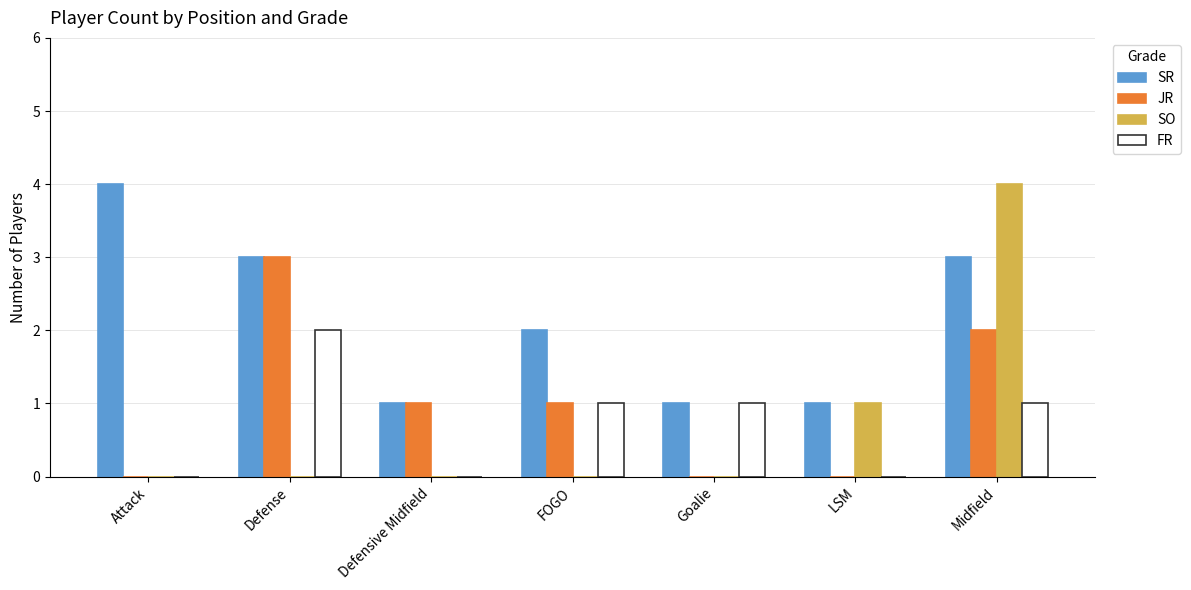

Reading left to right, list all the values displayed in this chart.

SR: 4	3	1	2	1	1	3
JR: 0	3	1	1	0	0	2
SO: 0	0	0	0	0	1	4
FR: 0	2	0	1	1	0	1